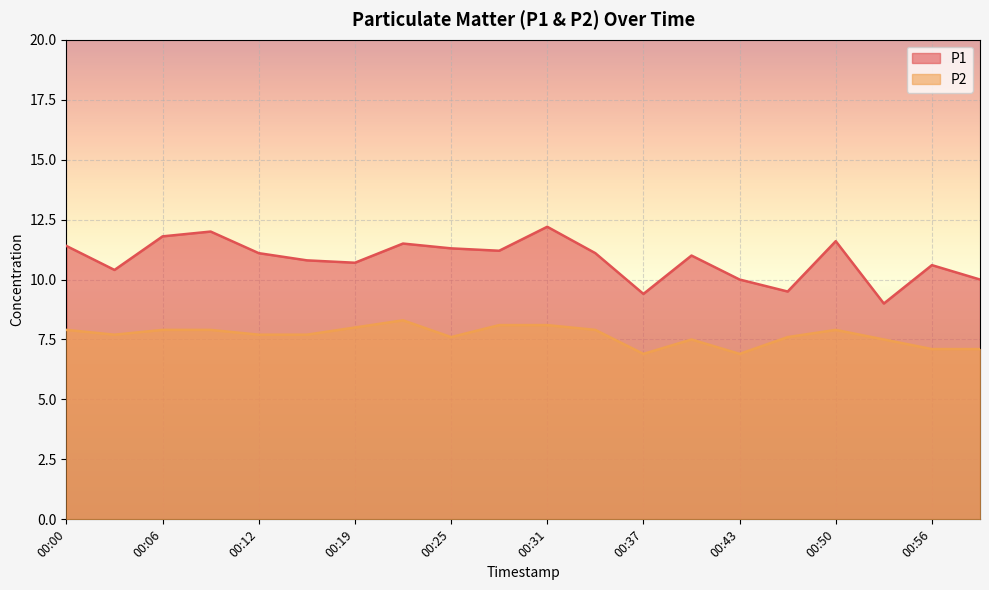

True or false: P2 has a value of 7.9 at 00:06.

True